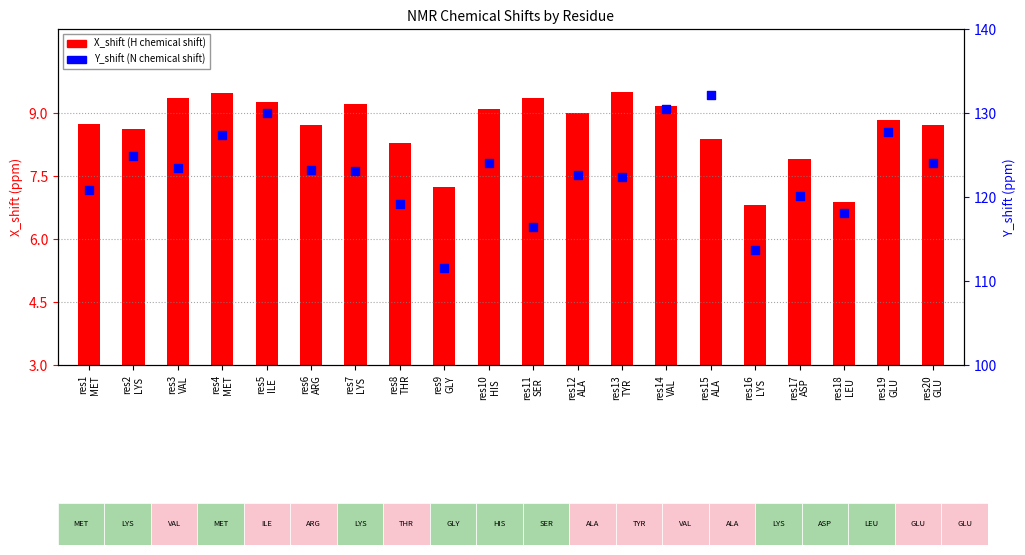

Which series reaches the maximum Y coordinate?

Y_shift (N chemical shift)